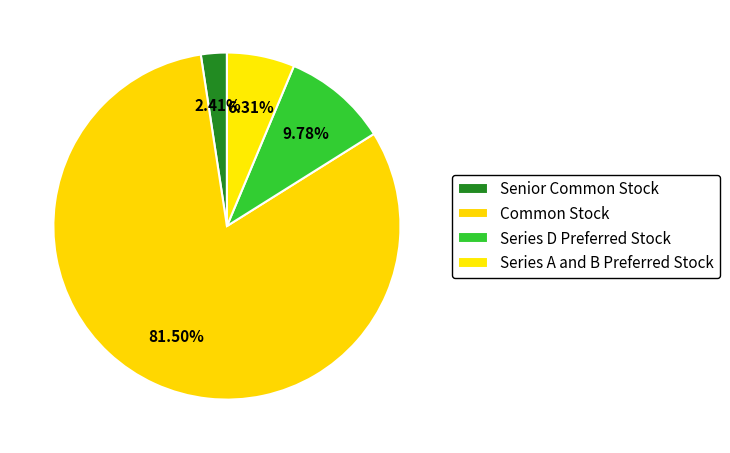

The Series D Preferred Stock slice represents 10% of the pie. True or false?

True